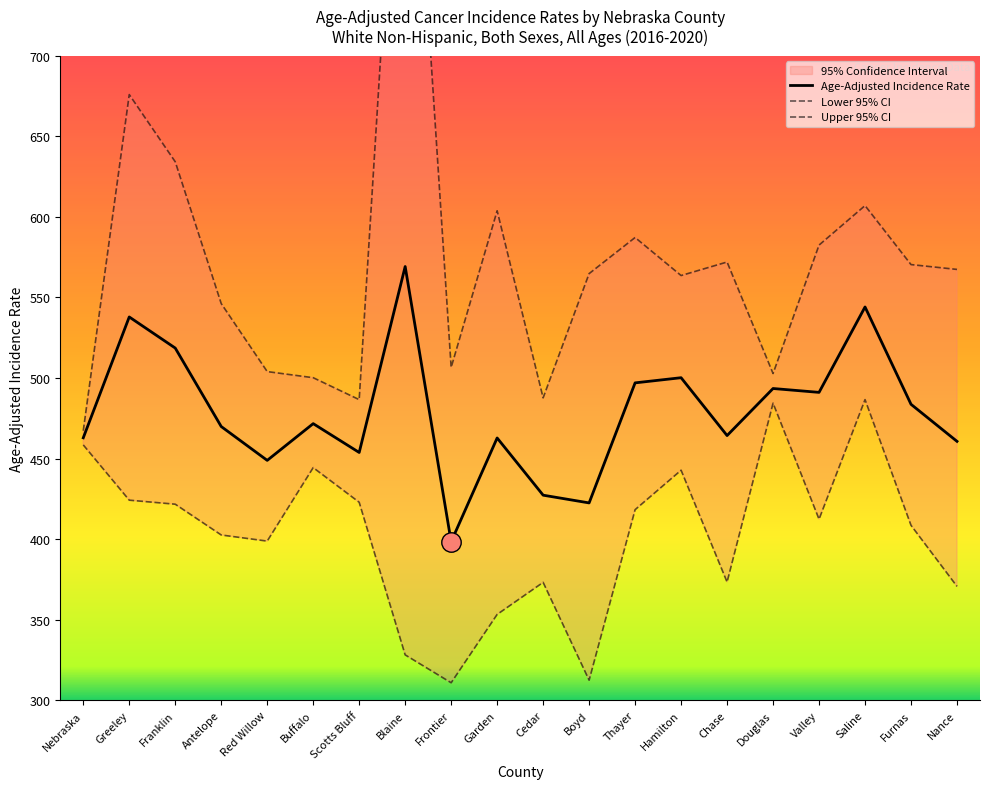

What is the label of the 15th point from the left?

Chase